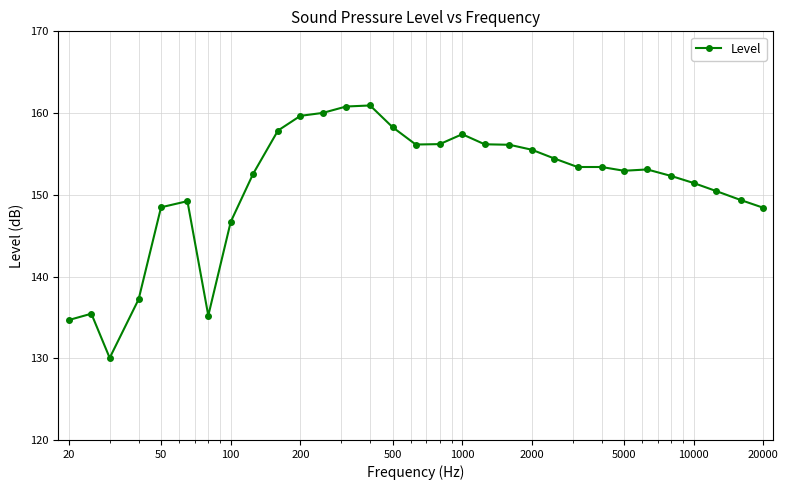

How many lines are shown in the chart?

1